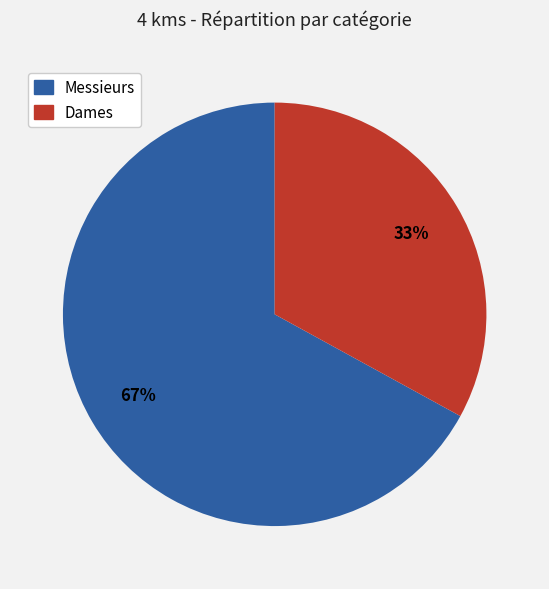

Do Dames and Messieurs together represent more than half of the pie?

Yes